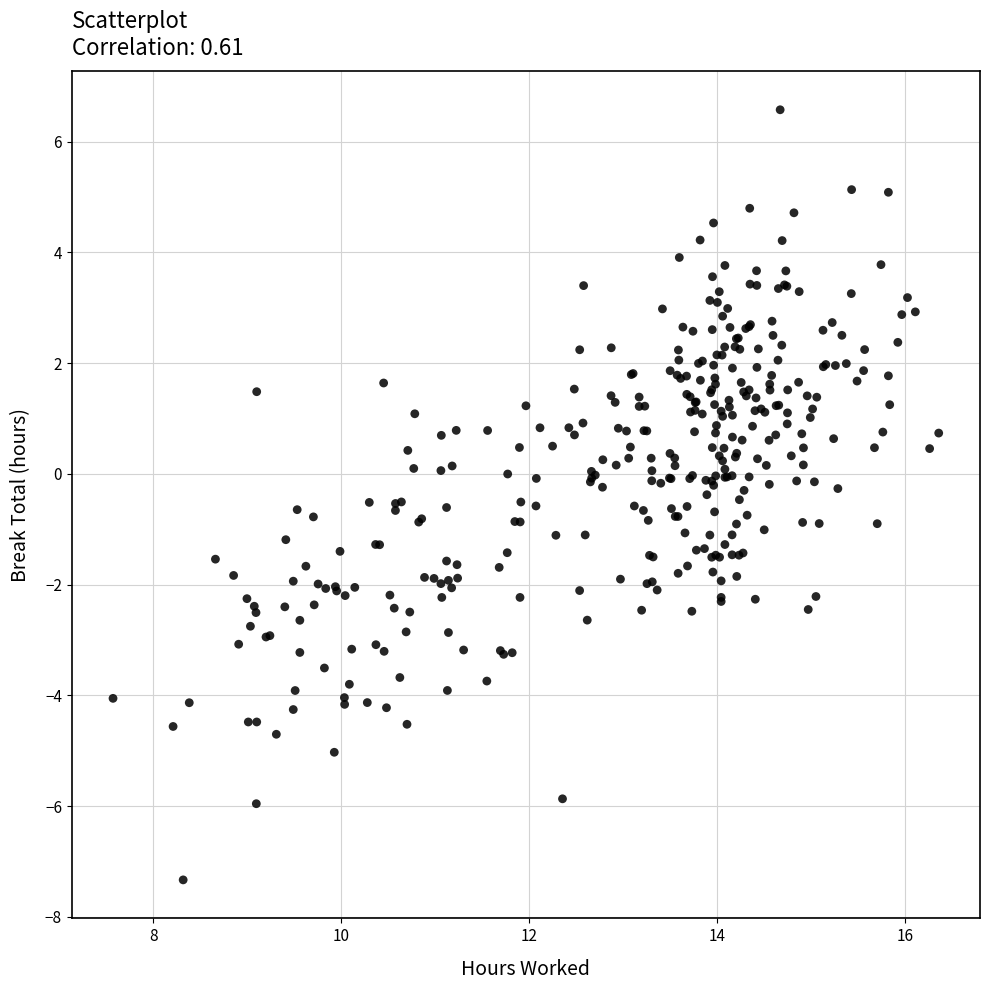

What is the range of X values (max minus min)?

8.8